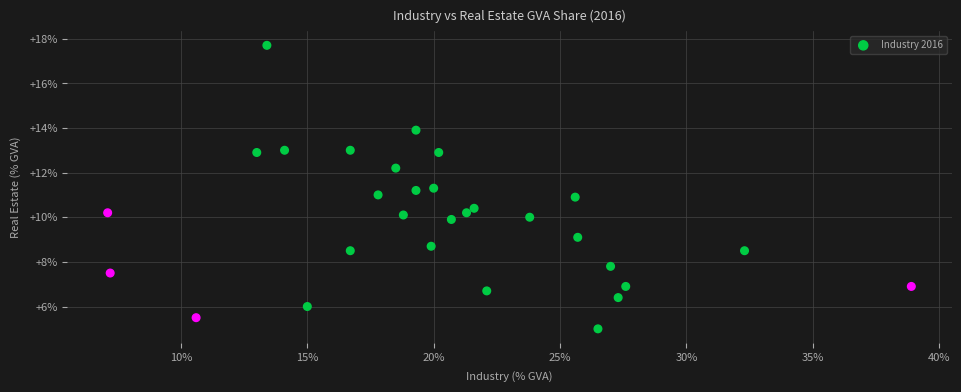

What is the range of X values (max minus min)?

31.8